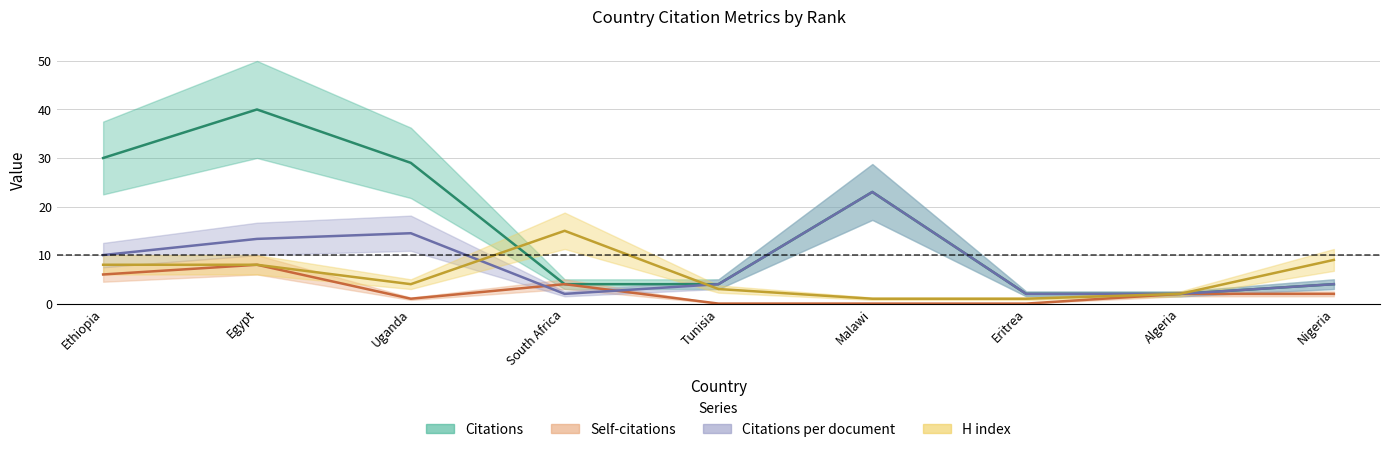

What is the average value of the Self-citations series?

2.6